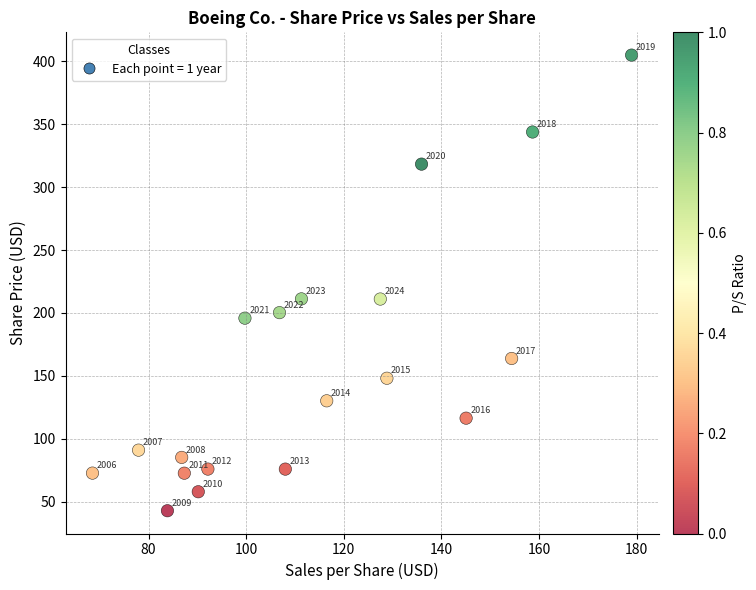

What is the range of Y values (max minus min)?

362.1